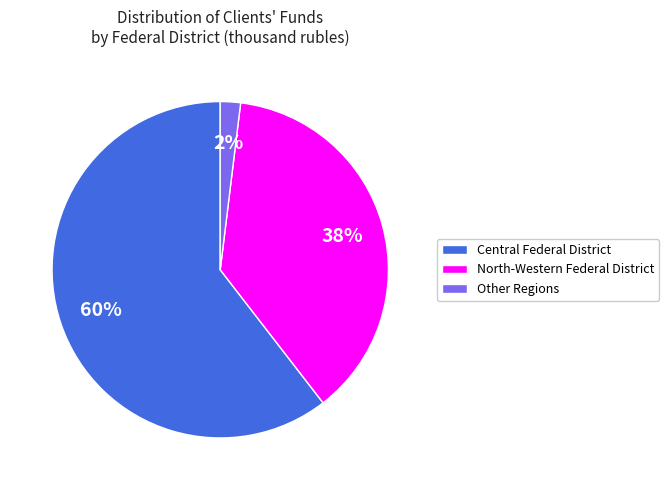

The Central Federal District slice represents 60% of the pie. True or false?

True